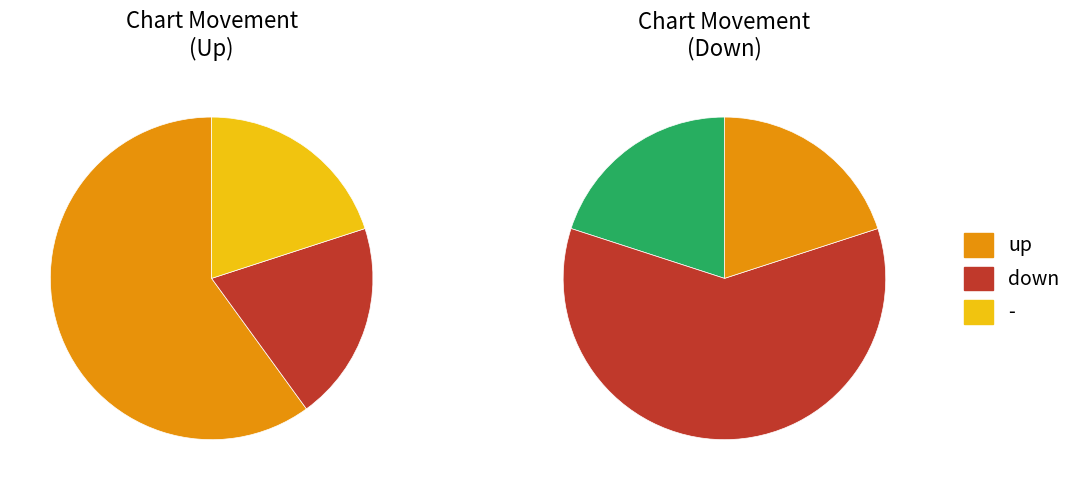

Rank the categories by value from highest to lowest.

up, down, -